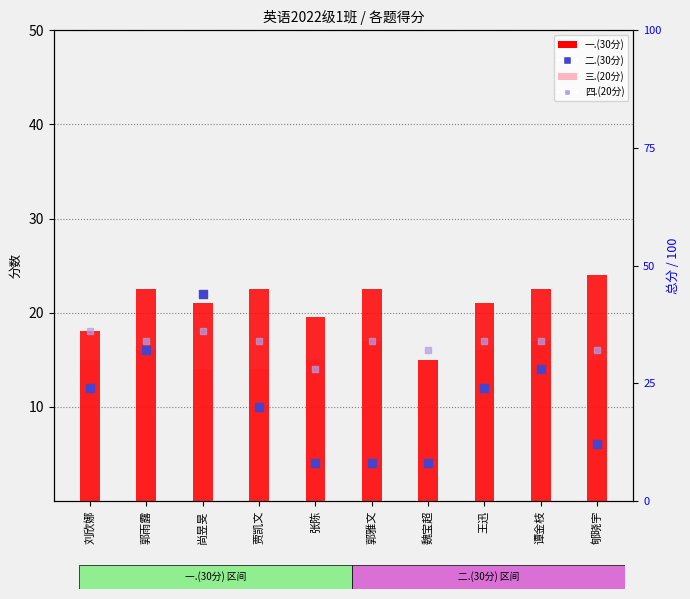

What is the total value across all series at 魏宝超?

50.0